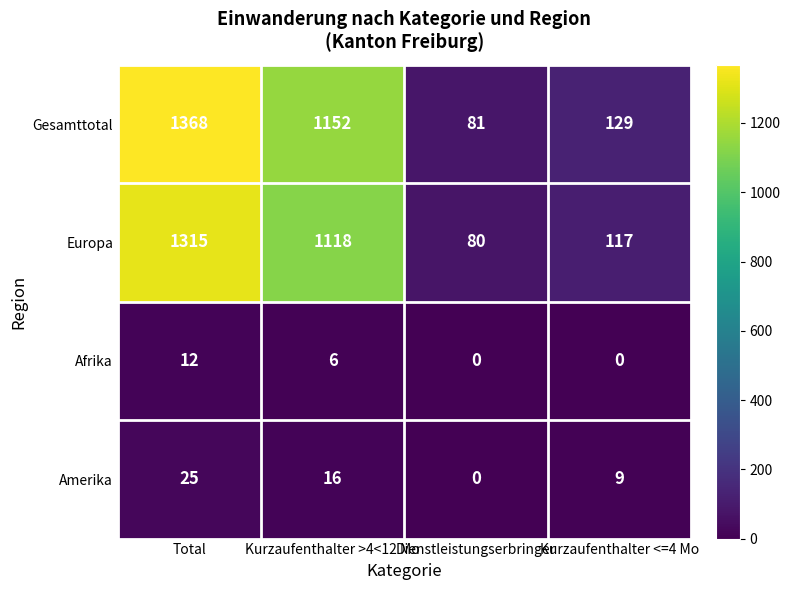

What is the difference between the highest and lowest values at Kurzaufenthalter <=4 Mo?

129